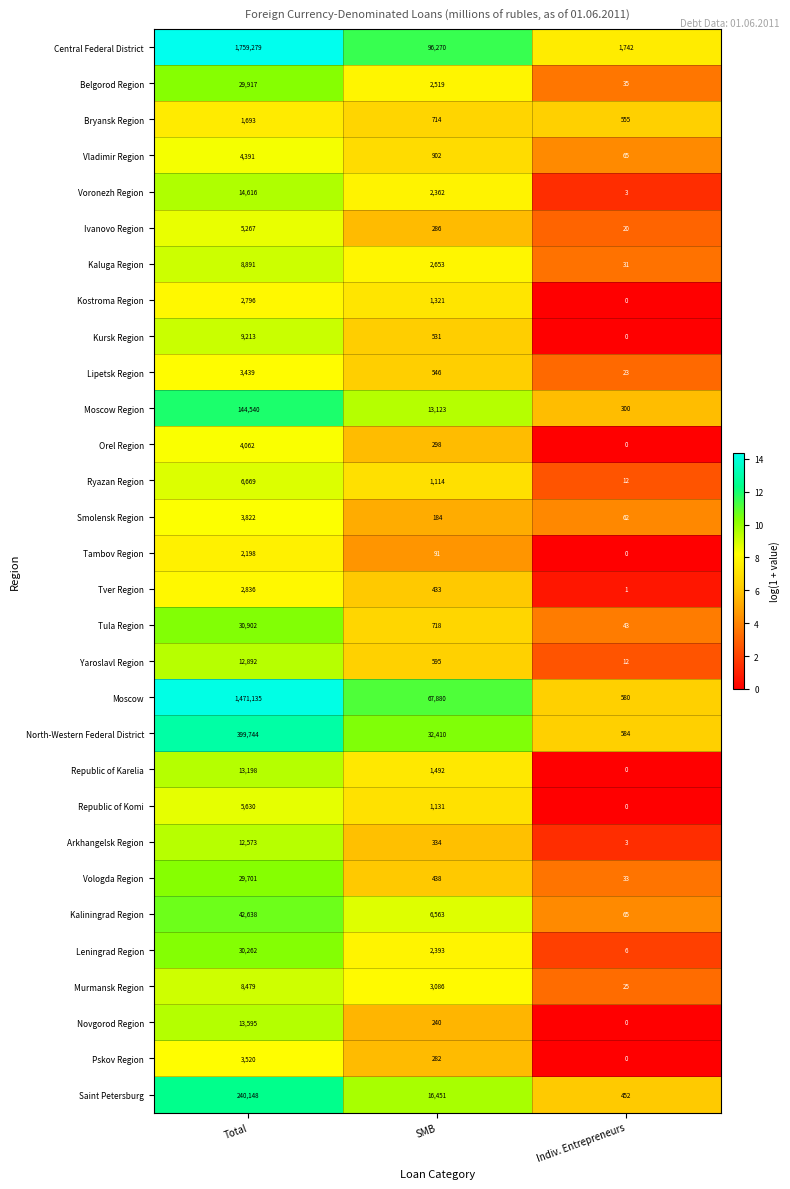

True or false: Orel Region has a value of 6993 at Total.

False